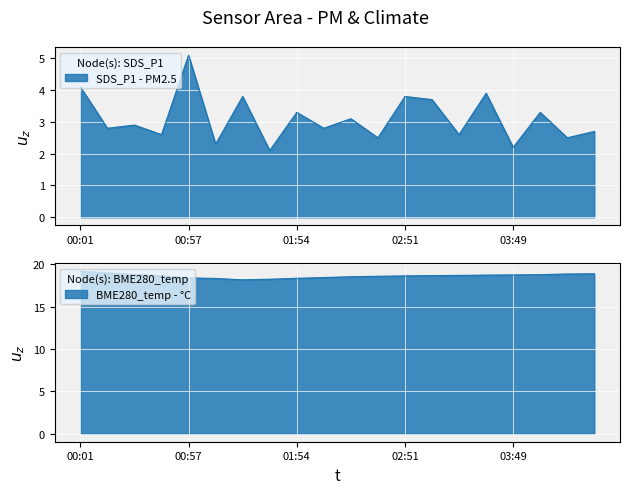

What is the label of the 16th point from the left?

03:35